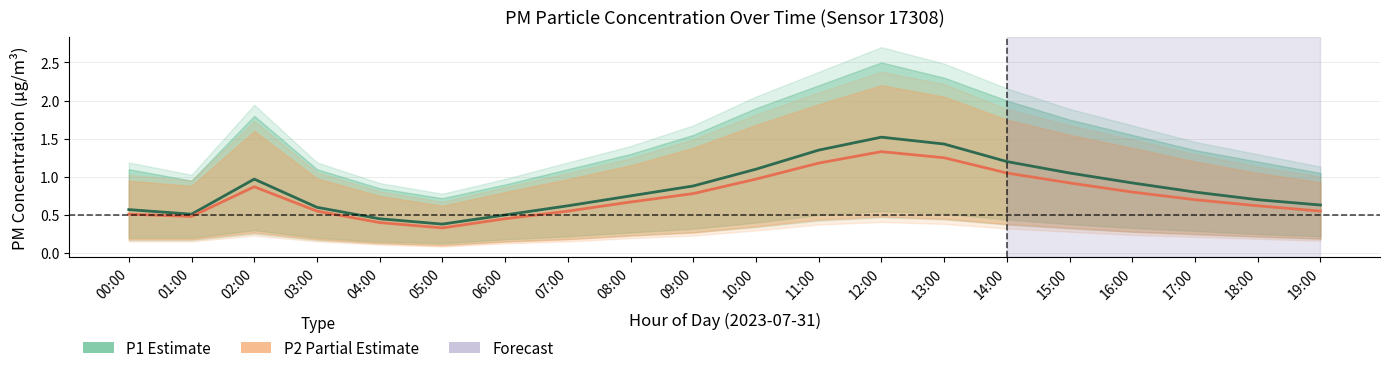

True or false: P1 (Estimate) has a value of 0.5 at 12:00.

False